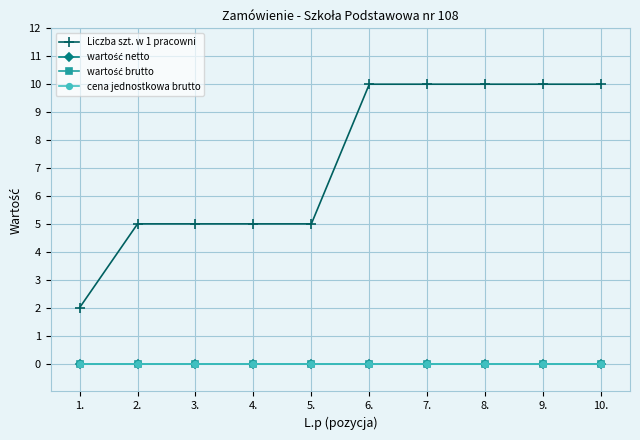

Reading right to left, transcribe all the data shown in this chart.

Liczba szt. w 1 pracowni: 10	10	10	10	10	5	5	5	5	2
wartość netto: 0	0	0	0	0	0	0	0	0	0
wartość brutto: 0	0	0	0	0	0	0	0	0	0
cena jednostkowa brutto: 0	0	0	0	0	0	0	0	0	0